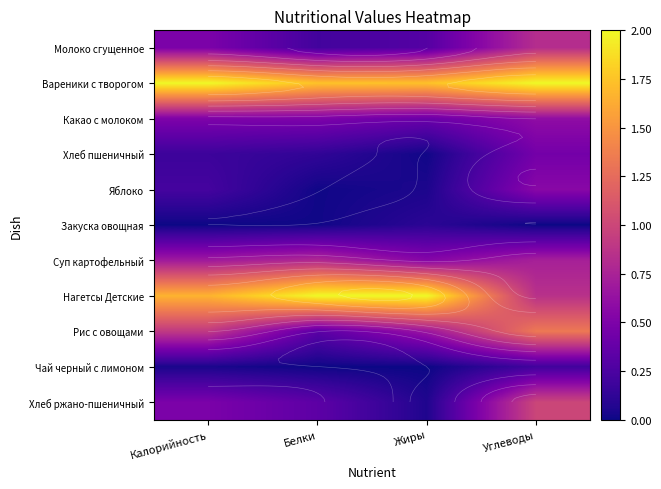

Which series has the widest spread of values?

Нагетсы Детские